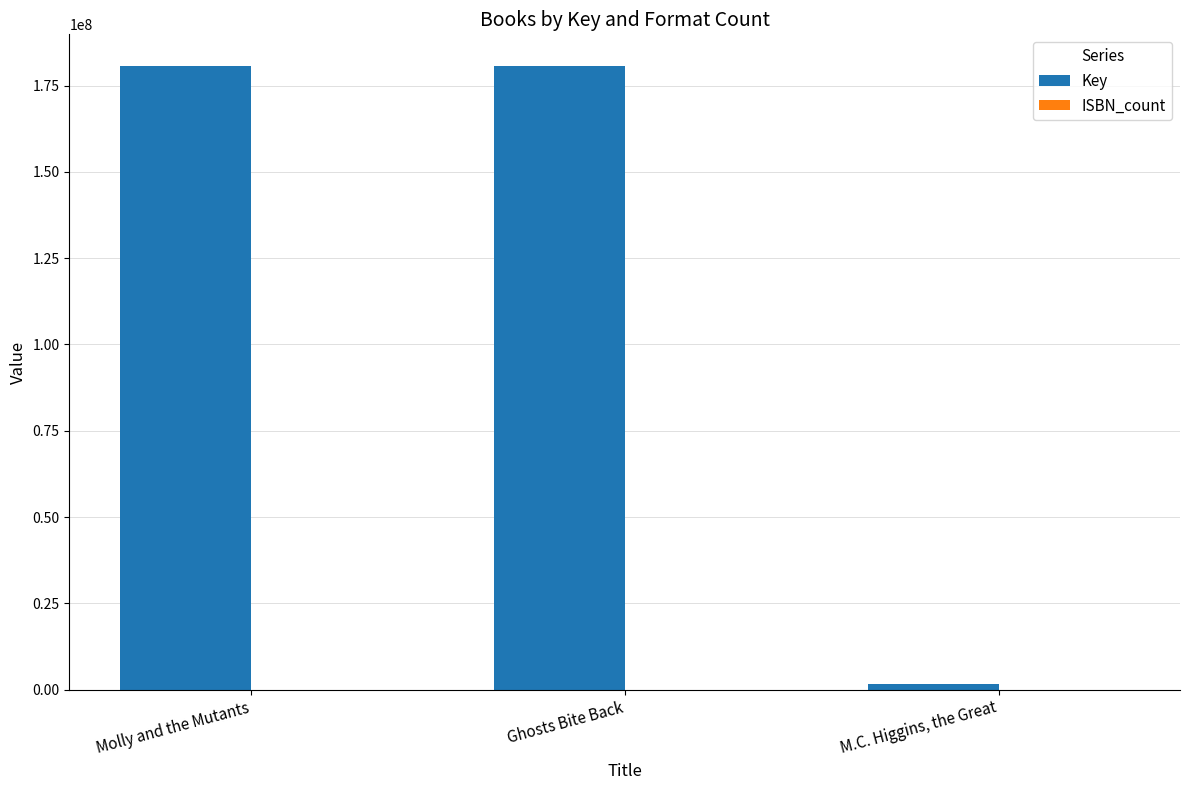

True or false: Key has a value of 180789012 at Ghosts Bite Back.

True